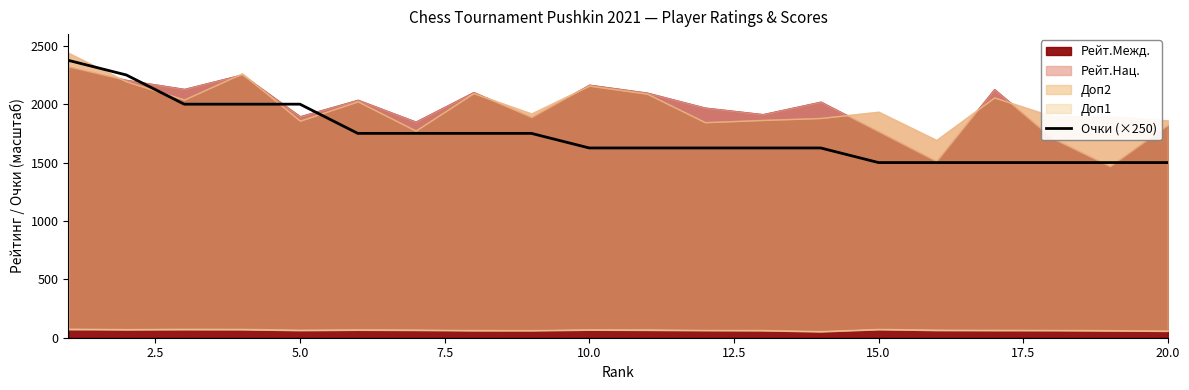

True or false: the data shows 503 at 17.5.

False